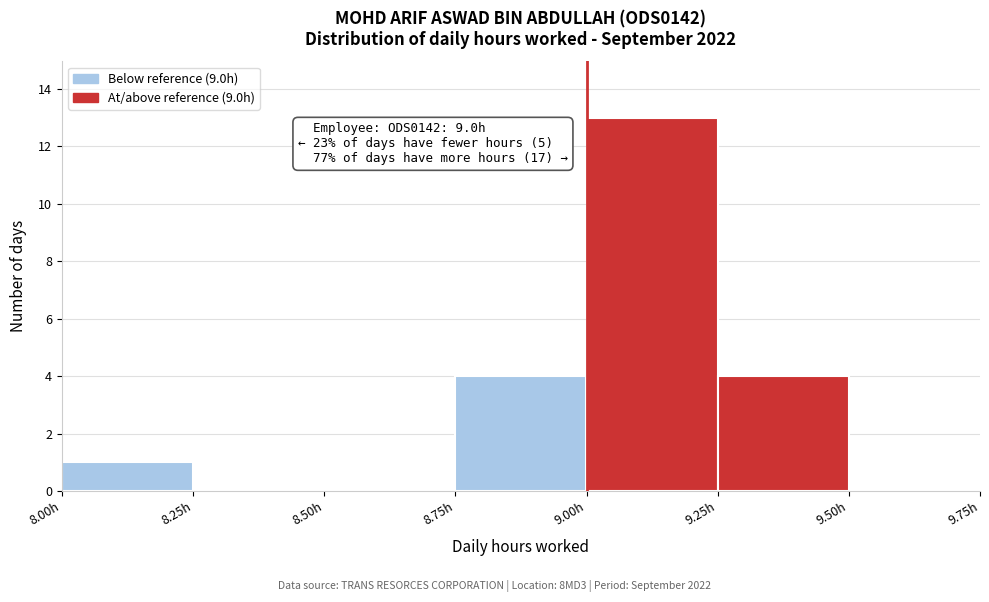

Over which range of the x-axis is the bar tallest?

9.00 to 9.25